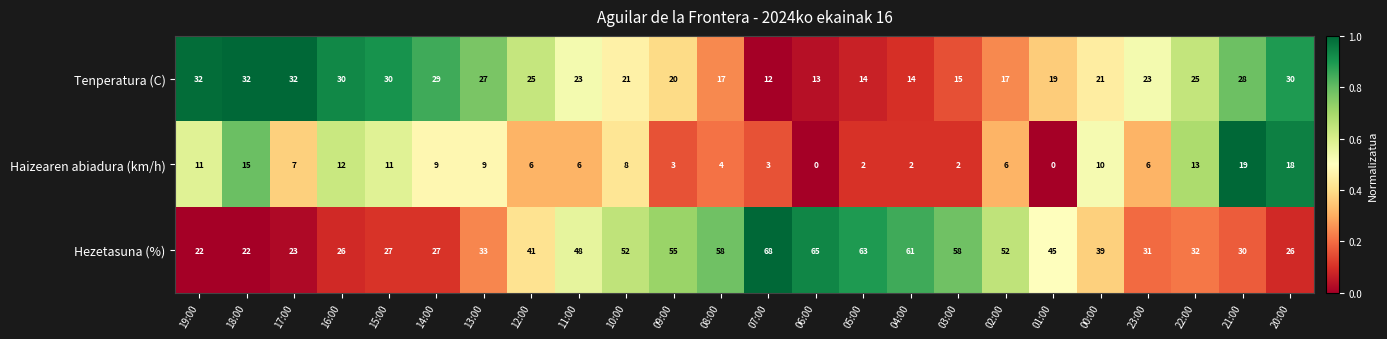

Which series has the largest total across all categories?

Hezetasuna (%)